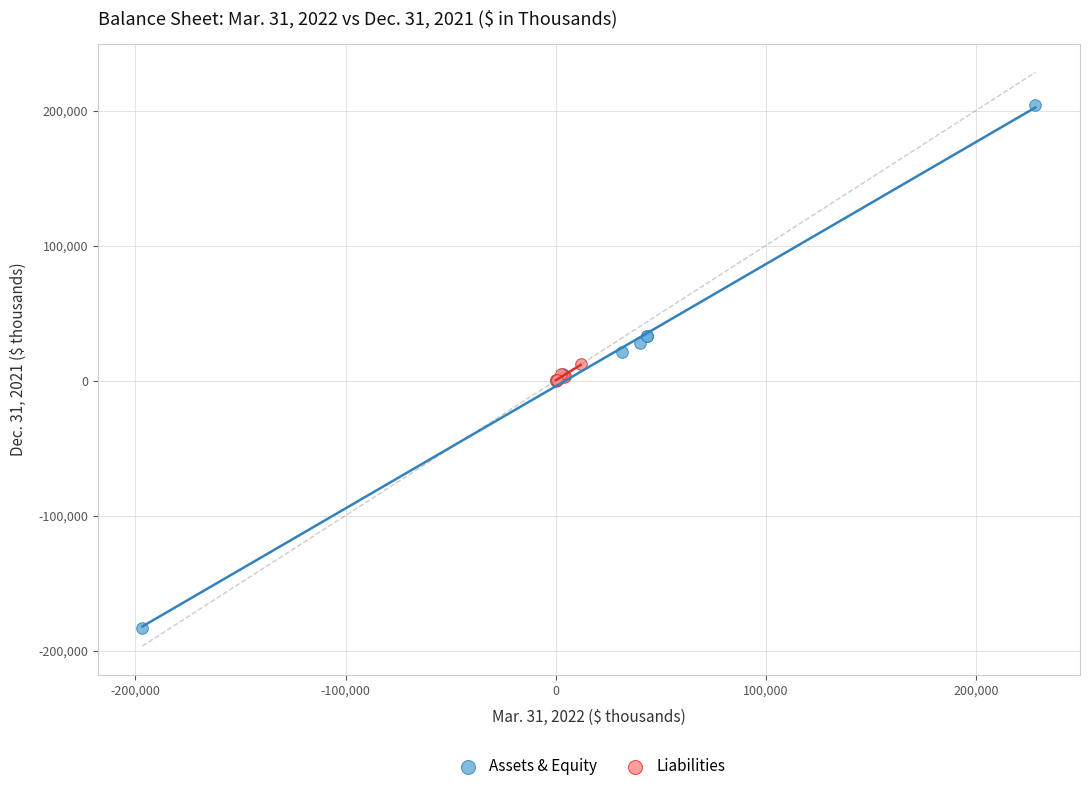

What are all the series names shown in the legend?

Assets & Equity, Liabilities